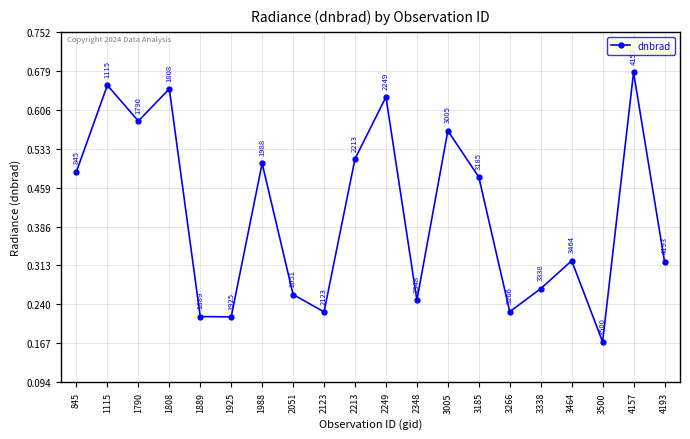

Where is the data nearest to the value 0?

3500